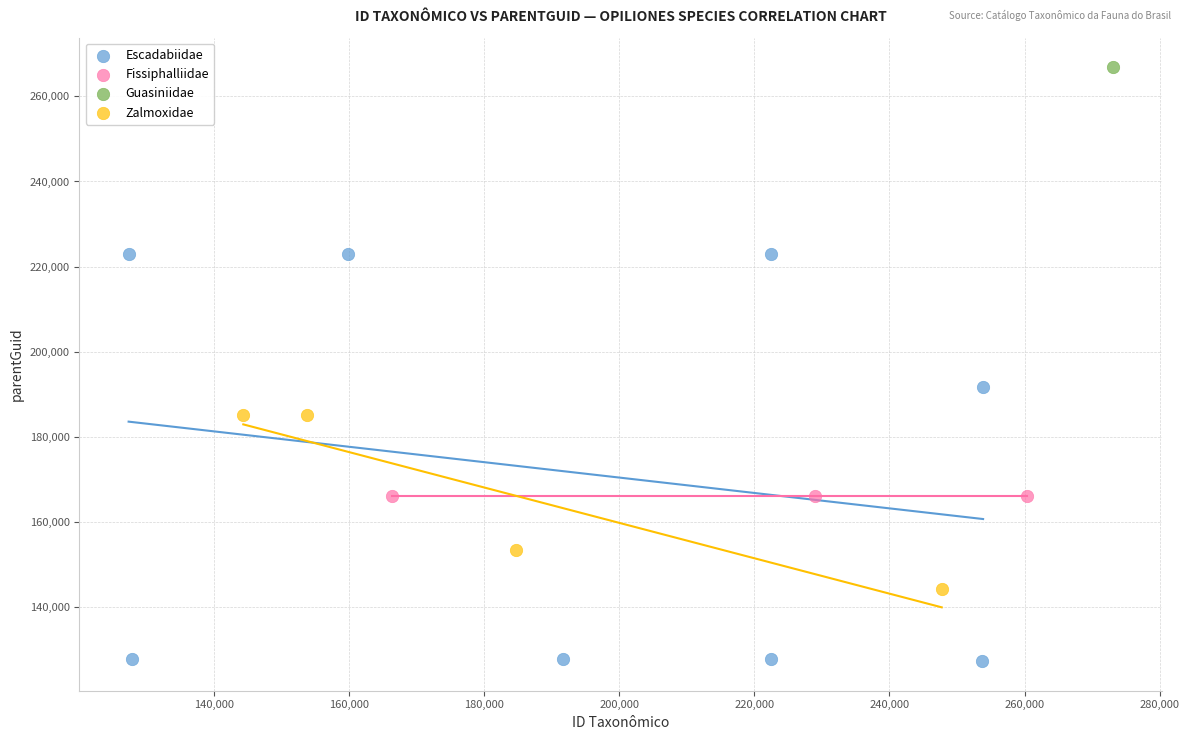

What are all the series names shown in the legend?

Escadabiidae, Fissiphalliidae, Guasiniidae, Zalmoxidae